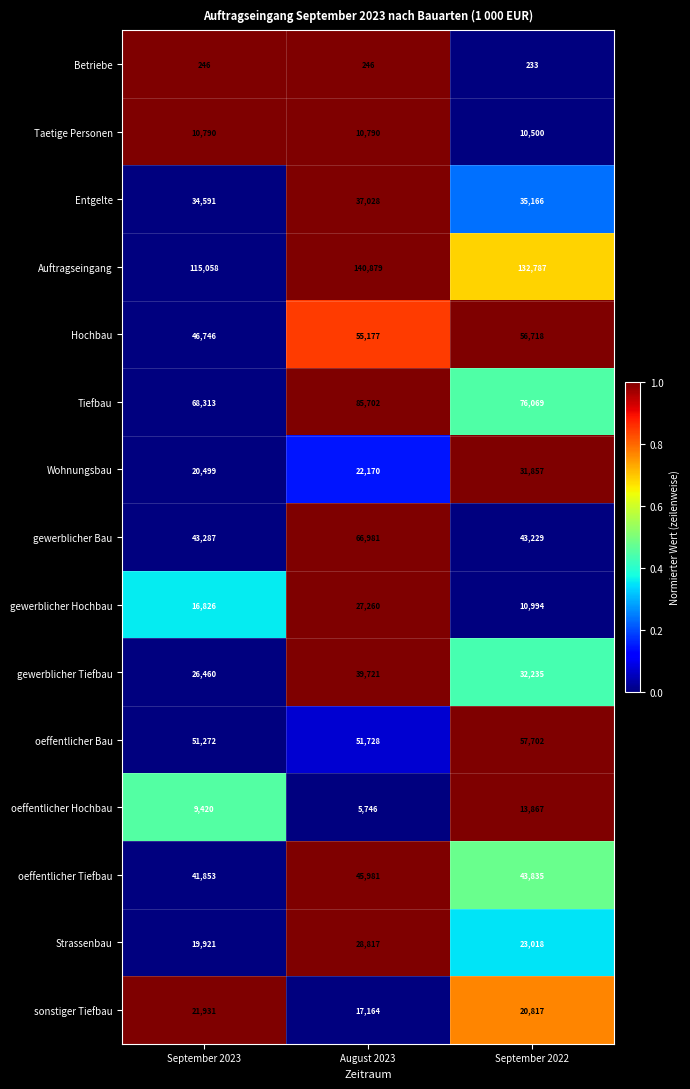

What value does the sonstiger Tiefbau series have at September 2023, to the nearest 100?

21900